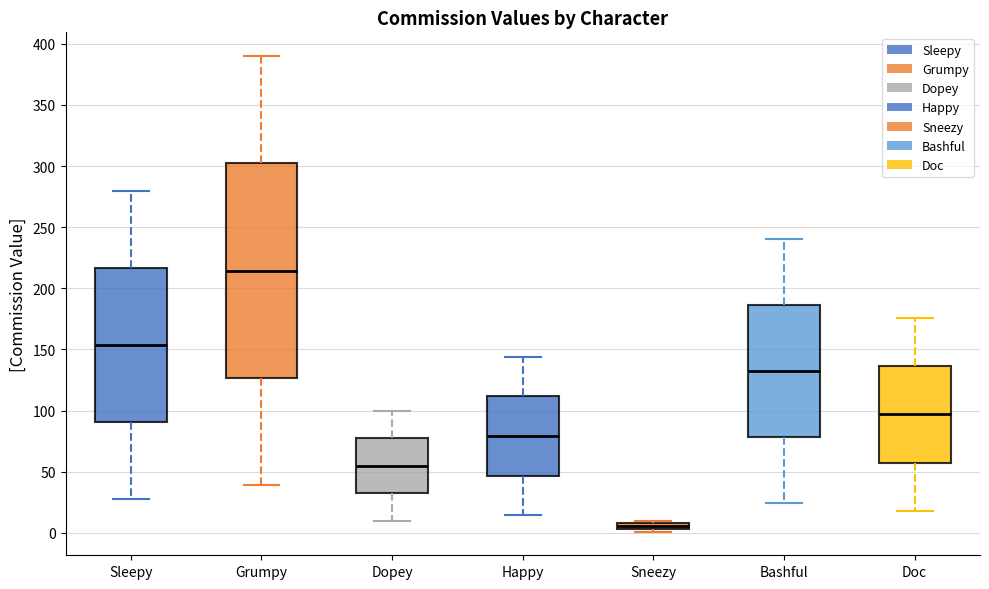

Where is the upper edge of the box for Dopey on the y-axis? The values are not printed on the chart, so give them approximately, as read against the axis.

80